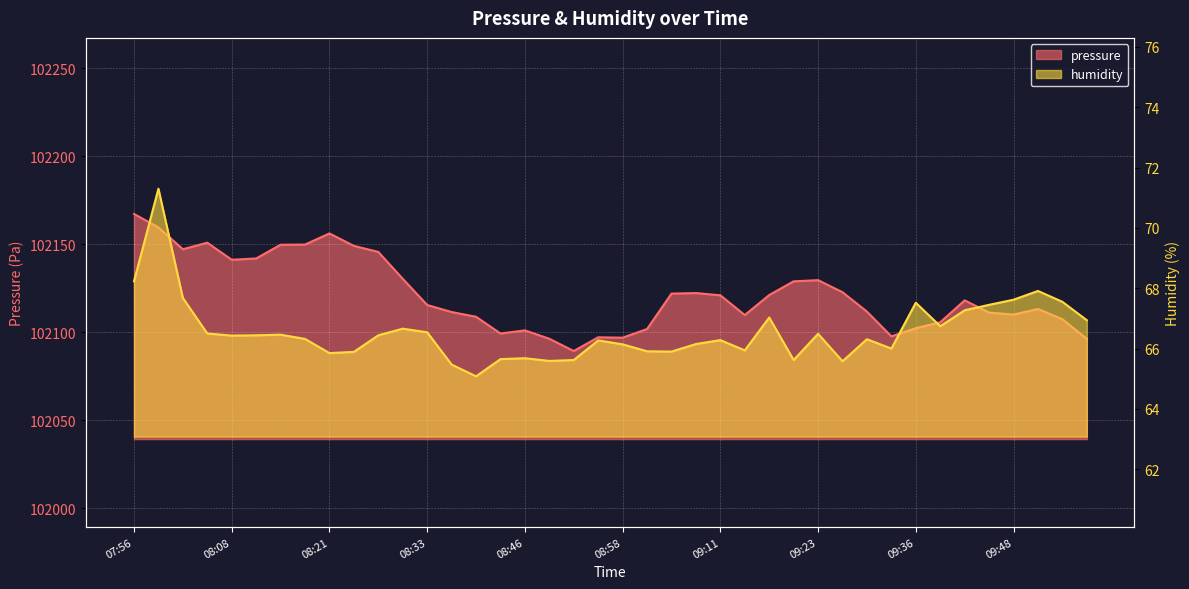

Reading right to left, transcribe all the data shown in this chart.

pressure: 102096.3	102107.5	102113.3	102110.1	102111.2	102118.2	102105.8	102102.4	102097.8	102111.8	102122.8	102129.7	102129.0	102121.2	102109.8	102121.1	102122.3	102122.0	102101.9	102097.0	102097.2	102089.4	102096.4	102101.1	102099.4	102108.9	102111.6	102115.6	102130.4	102145.7	102149.1	102156.2	102149.9	102149.8	102142.0	102141.2	102150.9	102147.2	102159.6	102167.2
humidity: 66.9	67.5	67.9	67.6	67.5	67.3	66.7	67.5	66.0	66.3	65.6	66.5	65.6	67.0	65.9	66.3	66.2	65.9	65.9	66.1	66.3	65.6	65.6	65.7	65.7	65.1	65.5	66.5	66.7	66.4	65.9	65.8	66.3	66.5	66.4	66.4	66.5	67.7	71.3	68.2